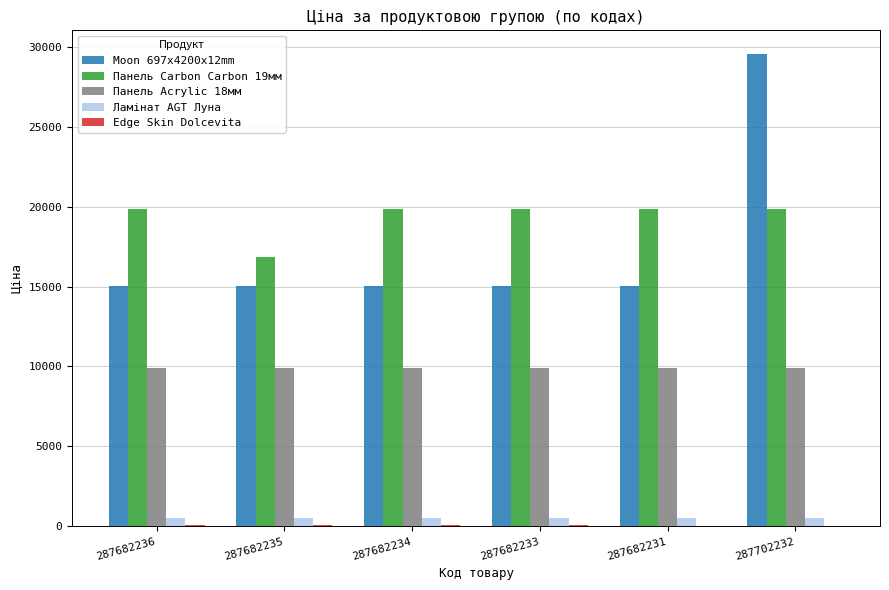

What is the sum of all Moon 697x4200x12mm values?

104644.9